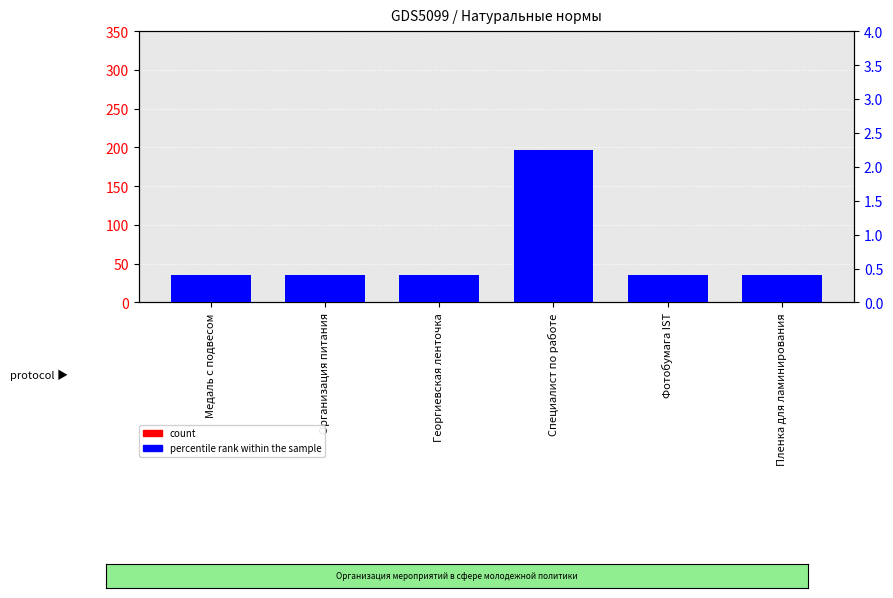

Is the value of count at Фотобумага IST greater than the value of percentile rank within the sample at Медаль с подвесом?

Yes